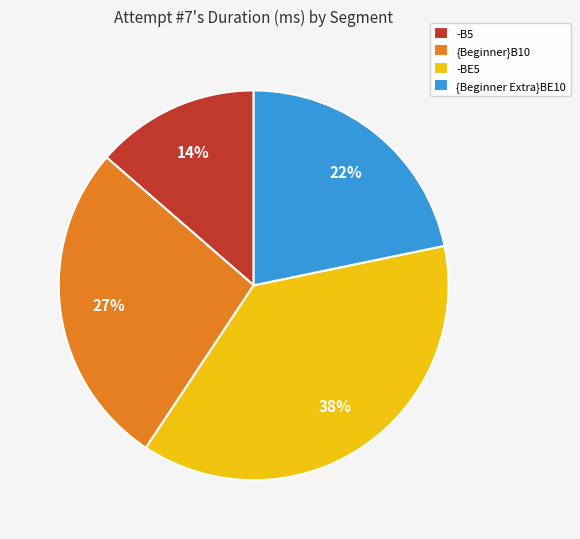

To the nearest percent, what is the combined percentage of -B5 and -BE5?

51%